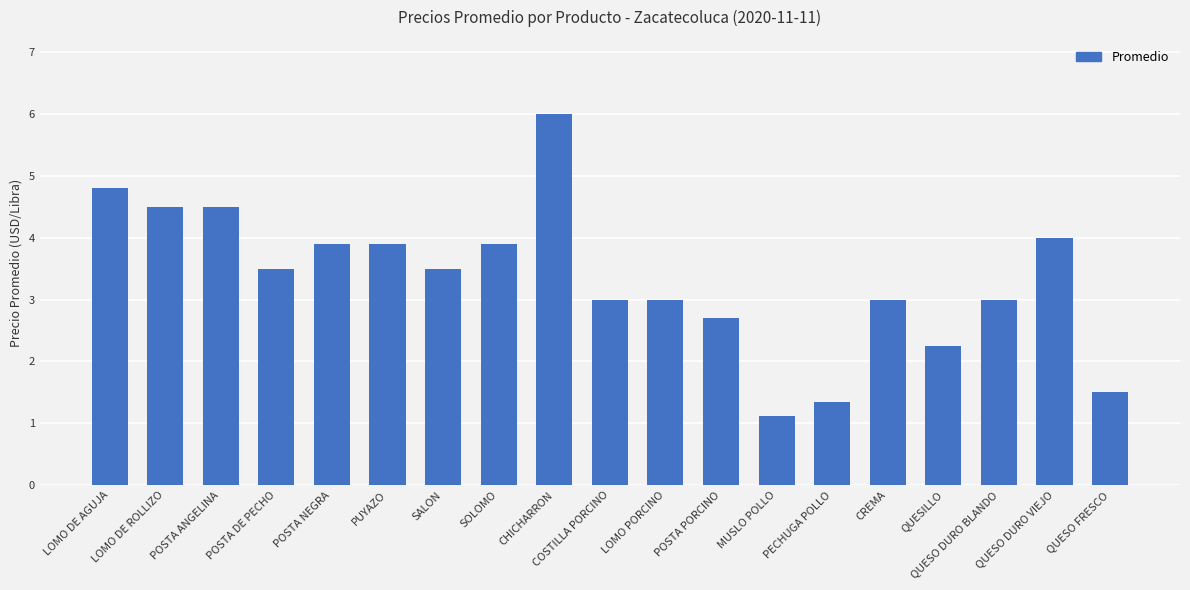

What is the label of the 1st bar from the left?

LOMO DE AGUJA